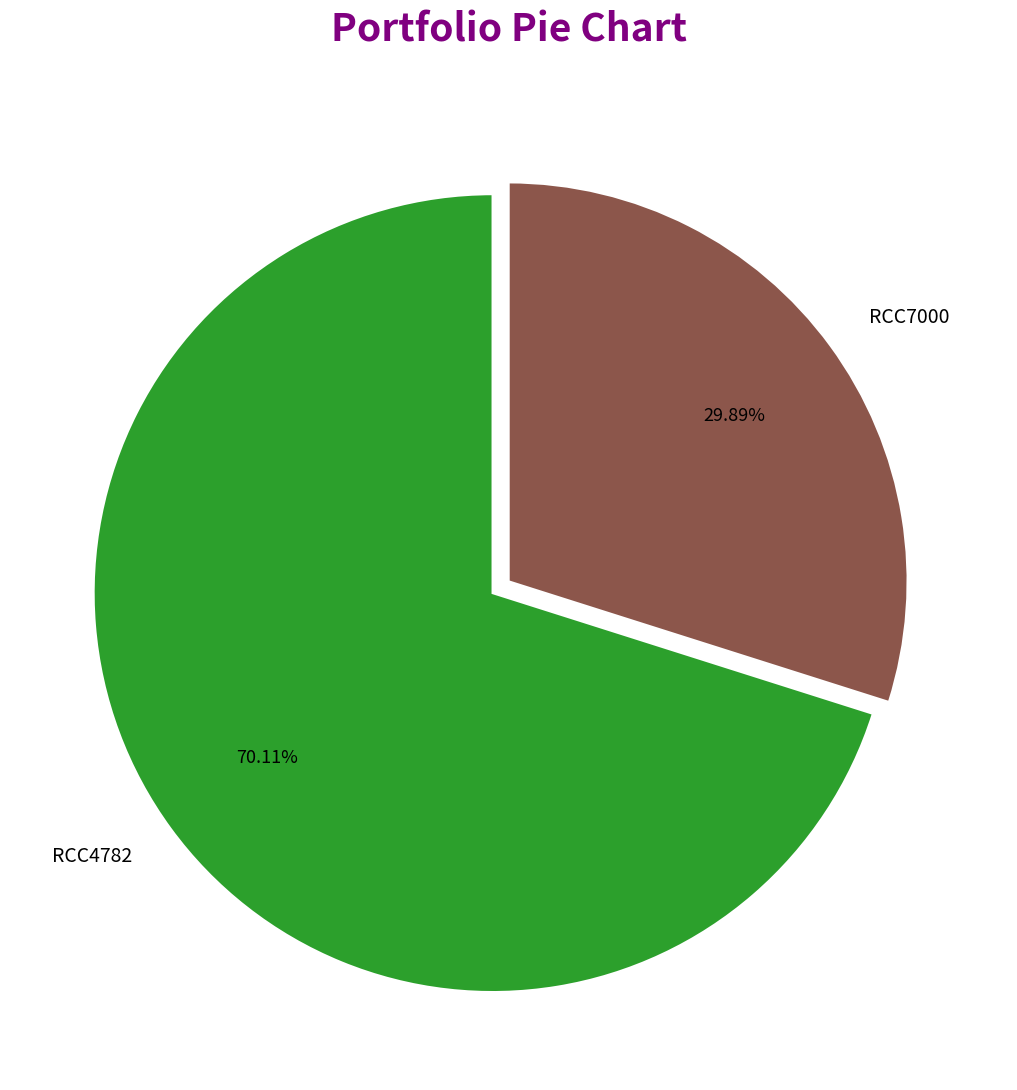

True or false: RCC4782 accounts for 75% of the total.

False